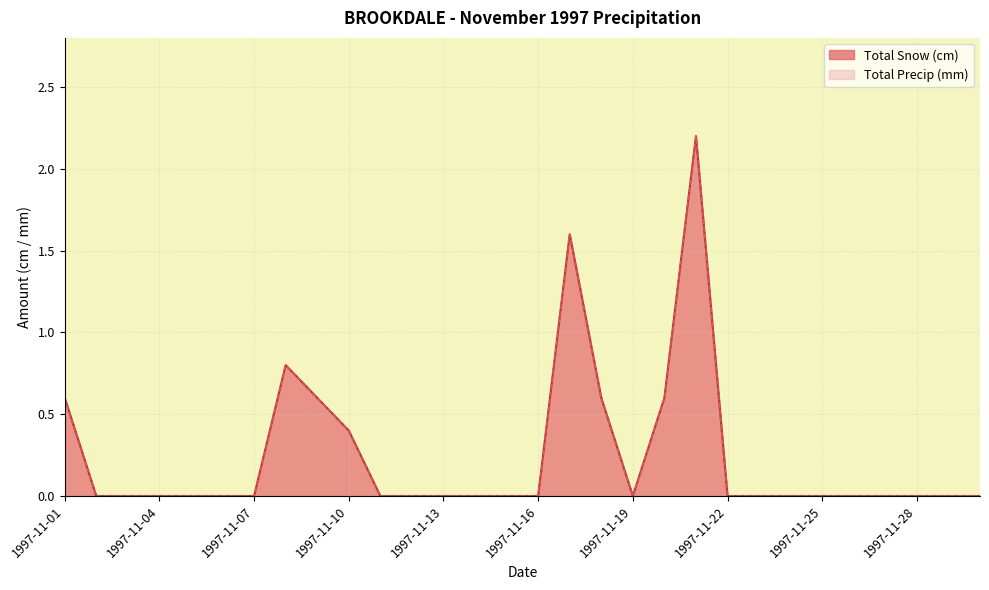

How many values in the Total Precip (mm) series exceed 0?

8